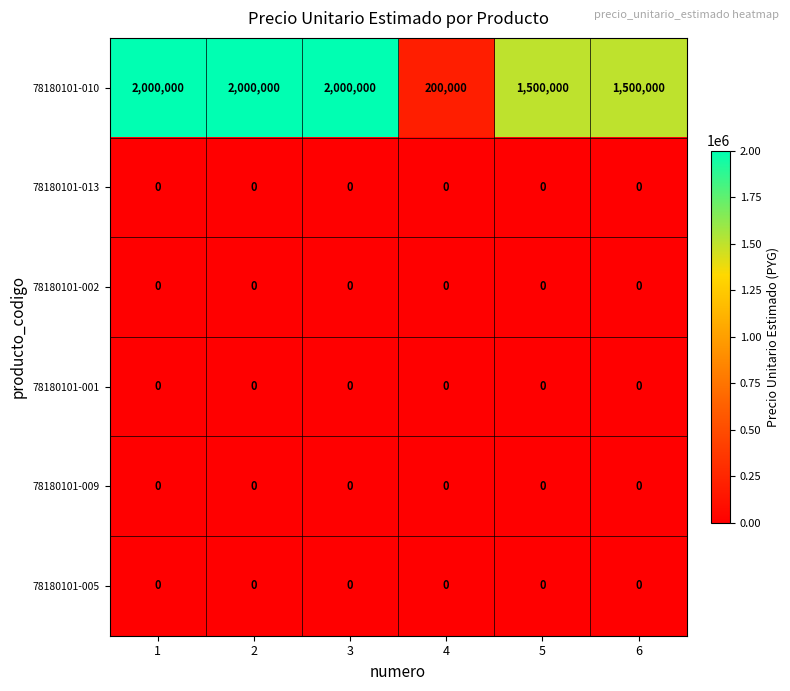

Which series has the widest spread of values?

78180101-010